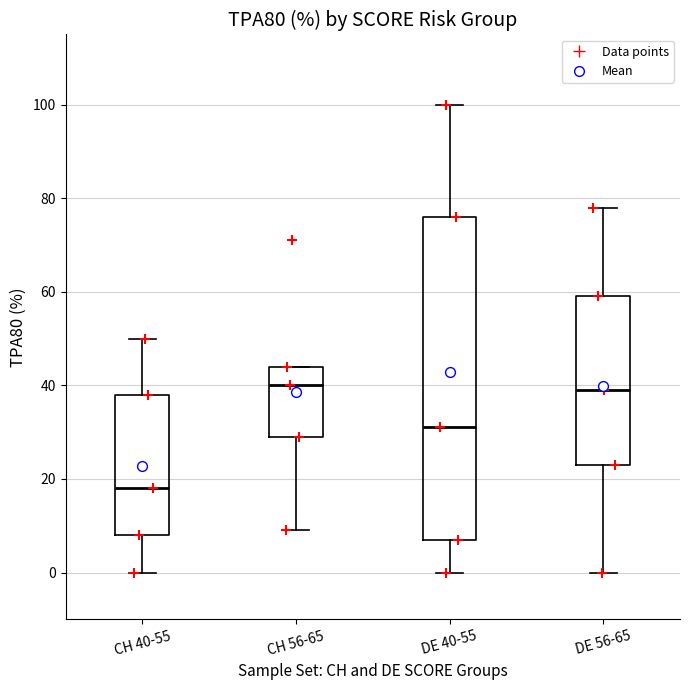

Where is the lower edge of the box for CH 40-55 on the y-axis? The values are not printed on the chart, so give them approximately, as read against the axis.

8